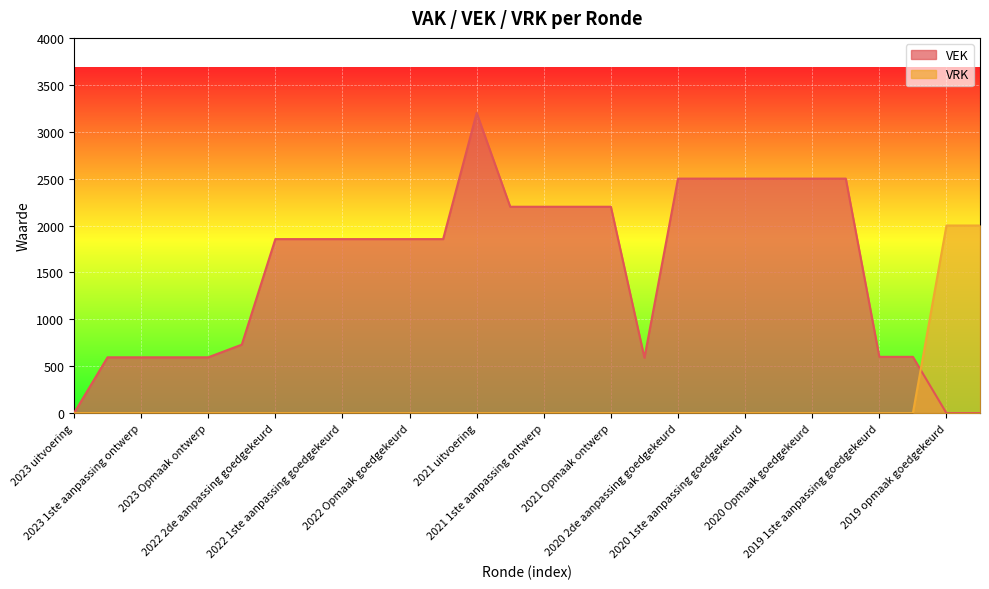

What position from the left is 2021 uitvoering?

13